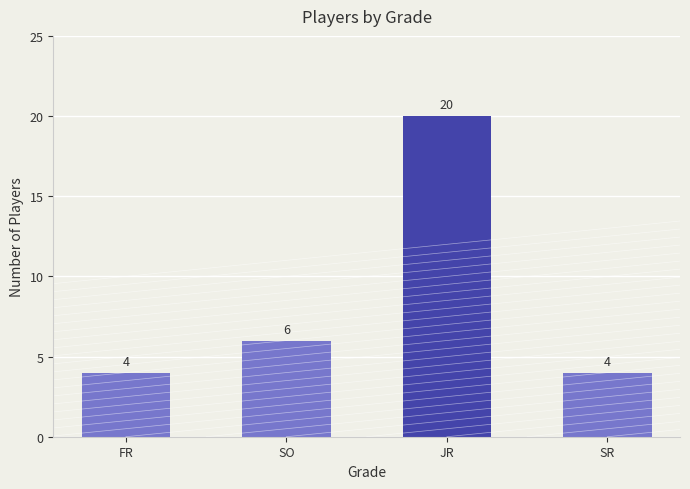

How many distinct data groups are displayed?

1